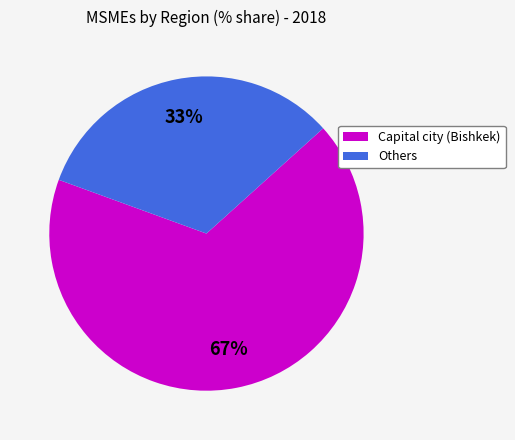

To the nearest percent, what portion does Capital city (Bishkek) represent?

67%